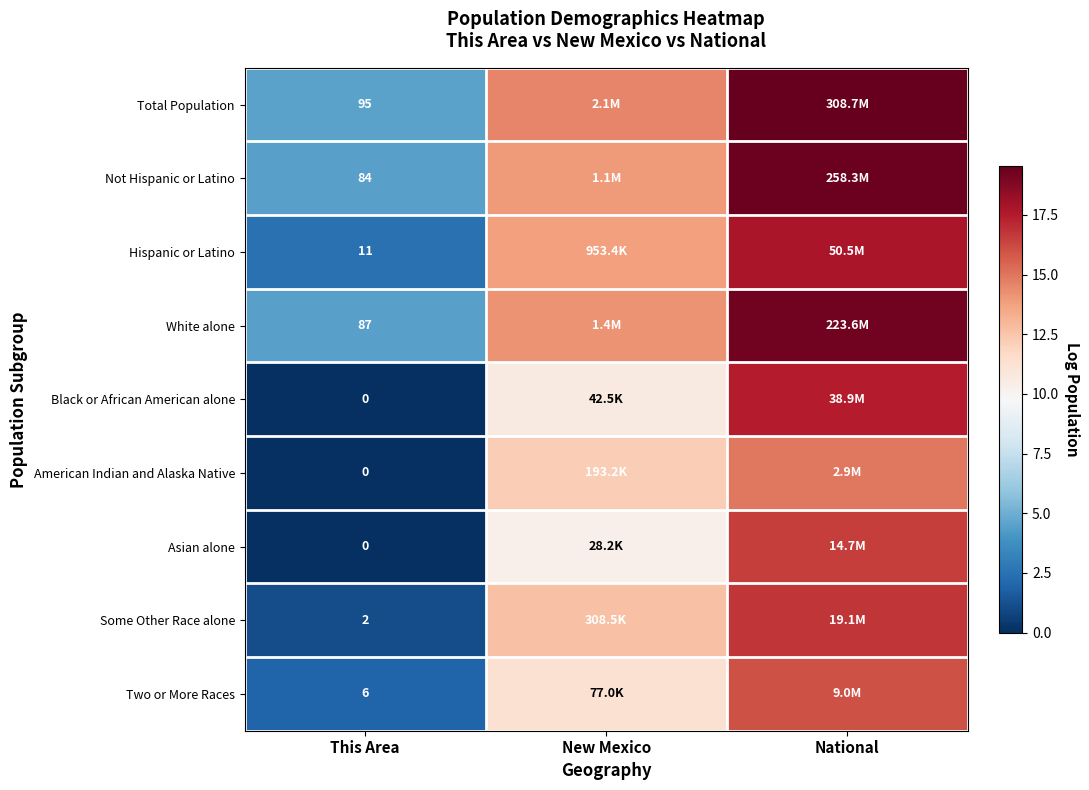

How many distinct data groups are displayed?

9